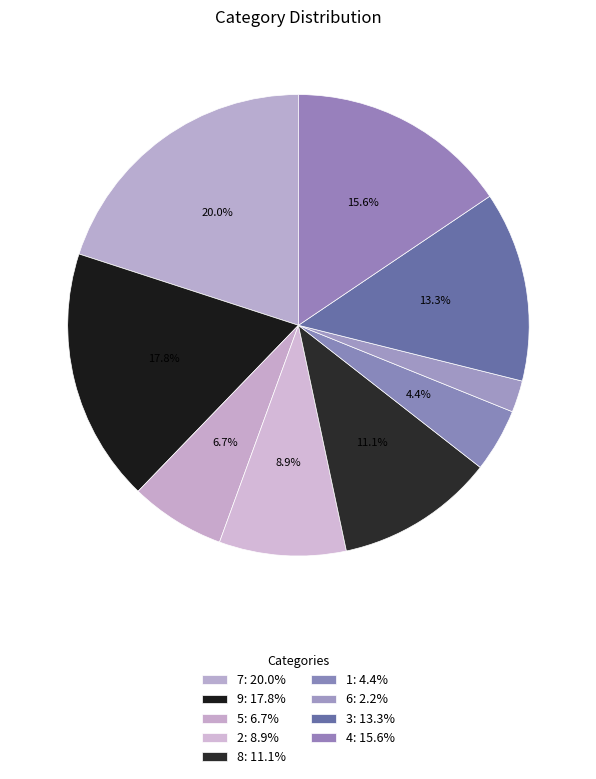

Count the number of slices in the pie.

9